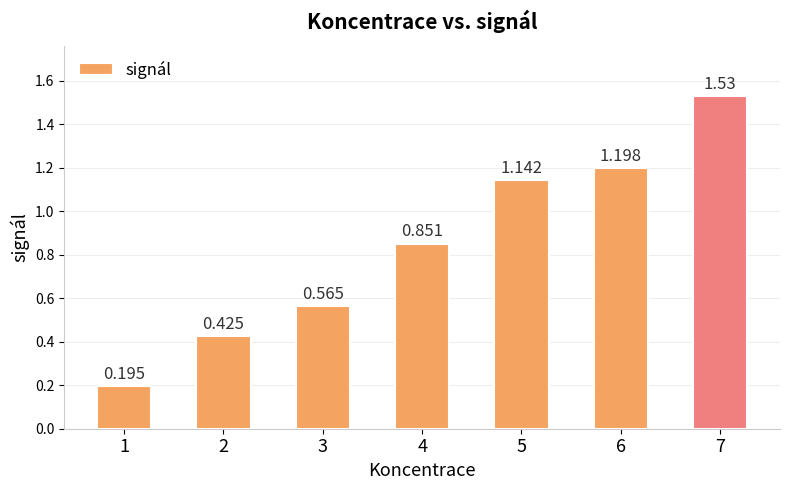

Reading right to left, transcribe all the data shown in this chart.

7=1.5	6=1.2	5=1.1	4=0.9	3=0.6	2=0.4	1=0.2